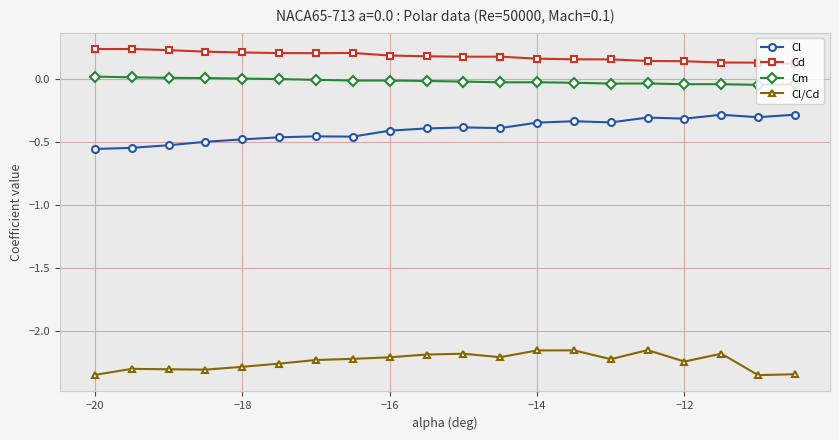

What is the average value of the Cl series?

-0.4